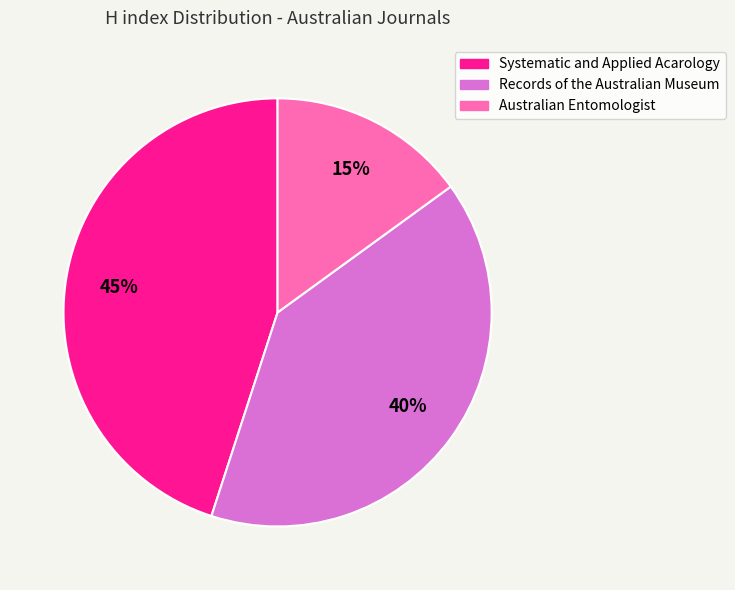

What is the ratio of the value at Records of the Australian Museum to the value at Systematic and Applied Acarology?

0.9